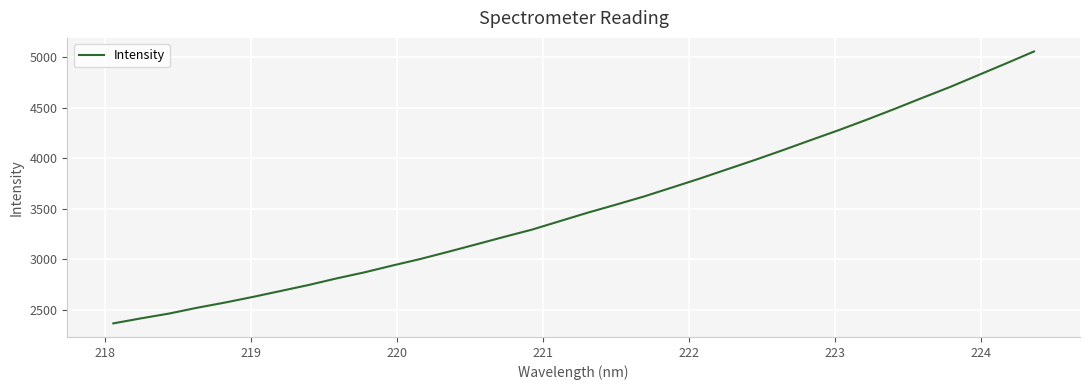

What is the greatest value displayed?

5053.3